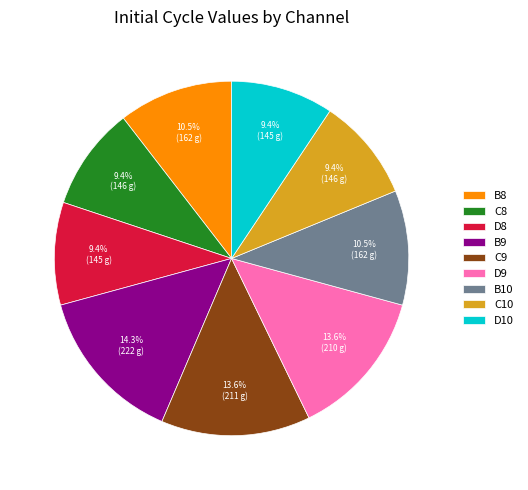

The D9 slice represents 14% of the pie. True or false?

True